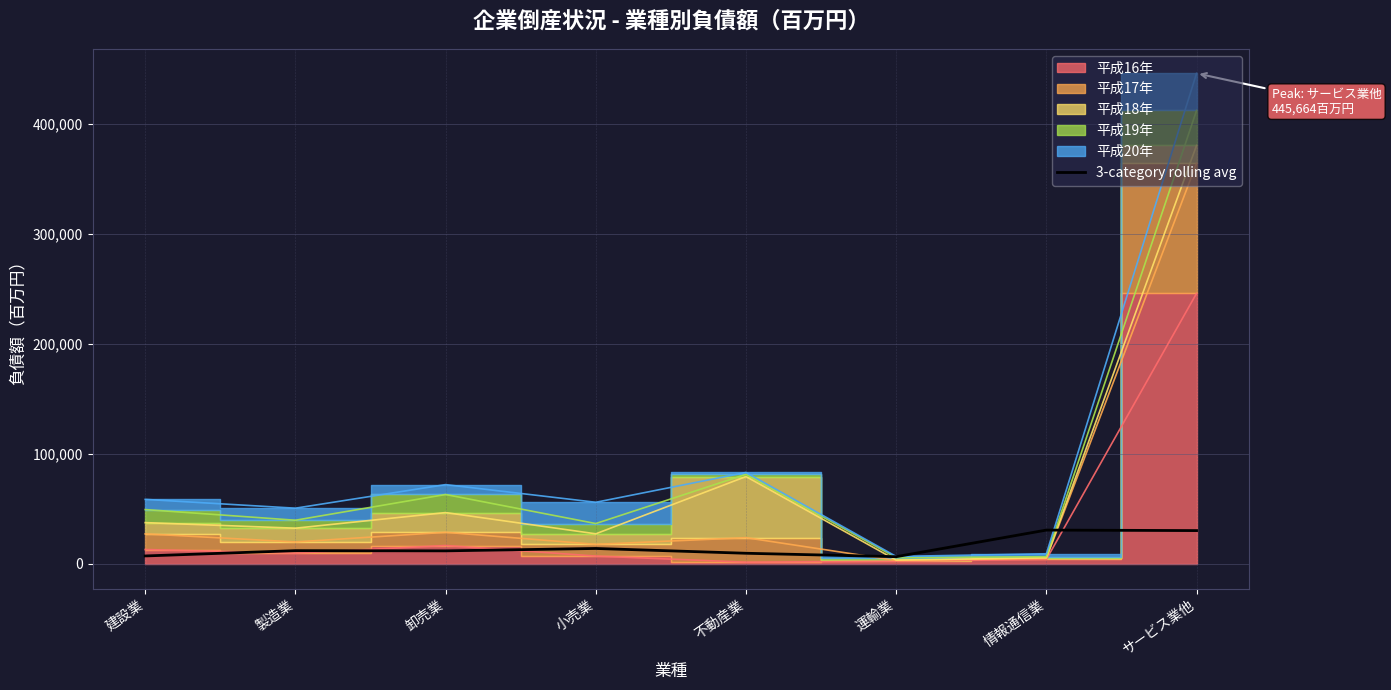

What is the difference between the values at 情報通信業 and 卸売業?

18864.8